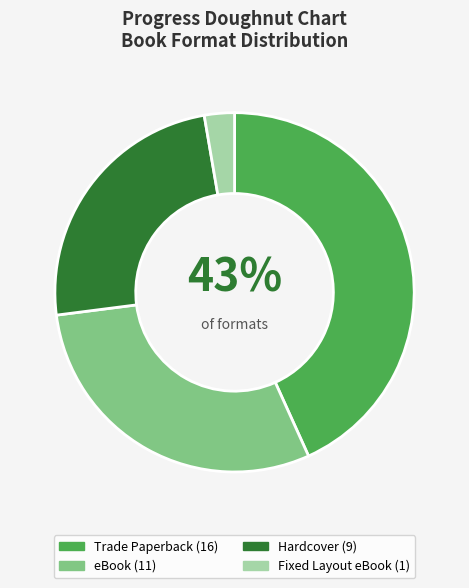

Does any single category account for the majority?

No